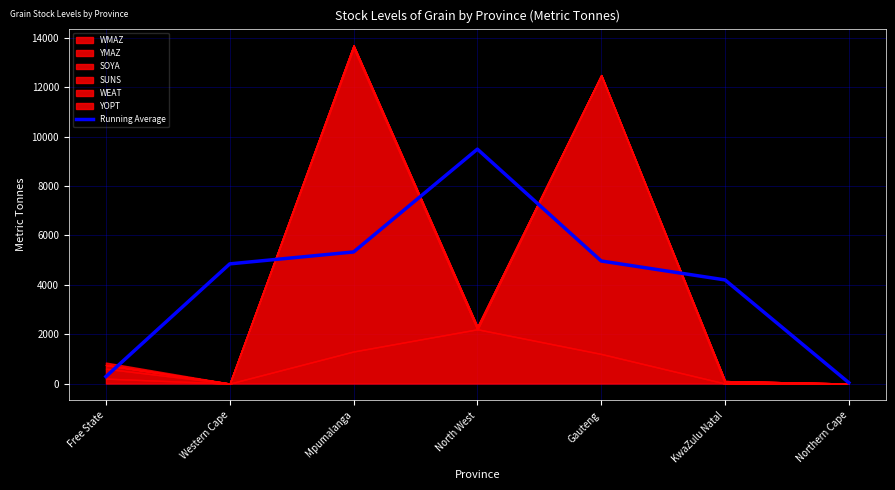

Reading right to left, list all the values displayed in this chart.

33.3	4200.0	4966.7	9500.0	5333.3	4850.0	283.3